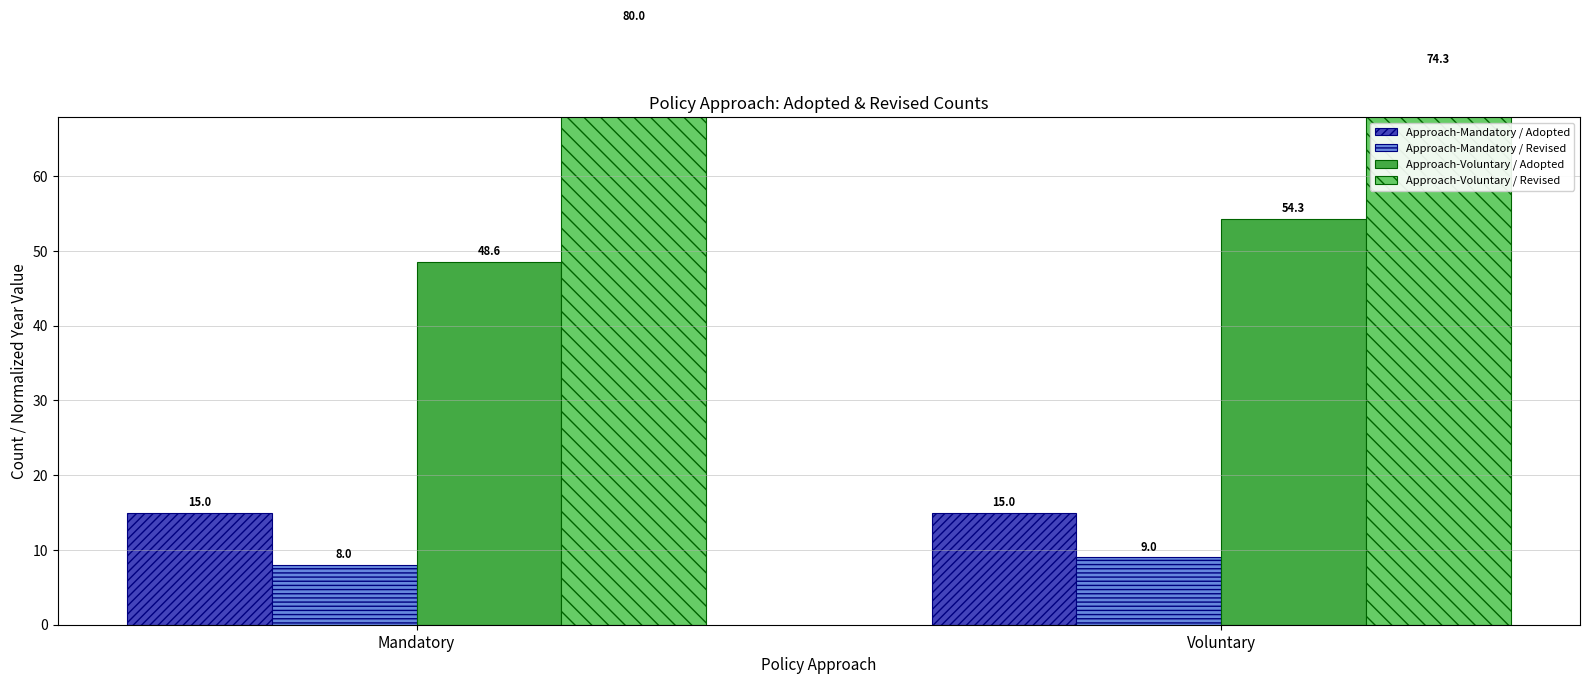

What is the total value across all series at Mandatory?

151.6